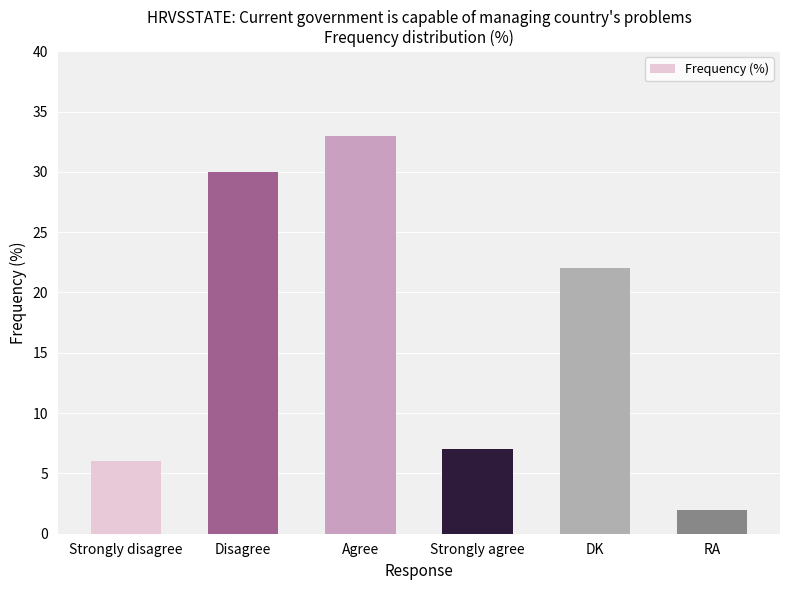

What is the label of the 4th bar from the right?

Agree